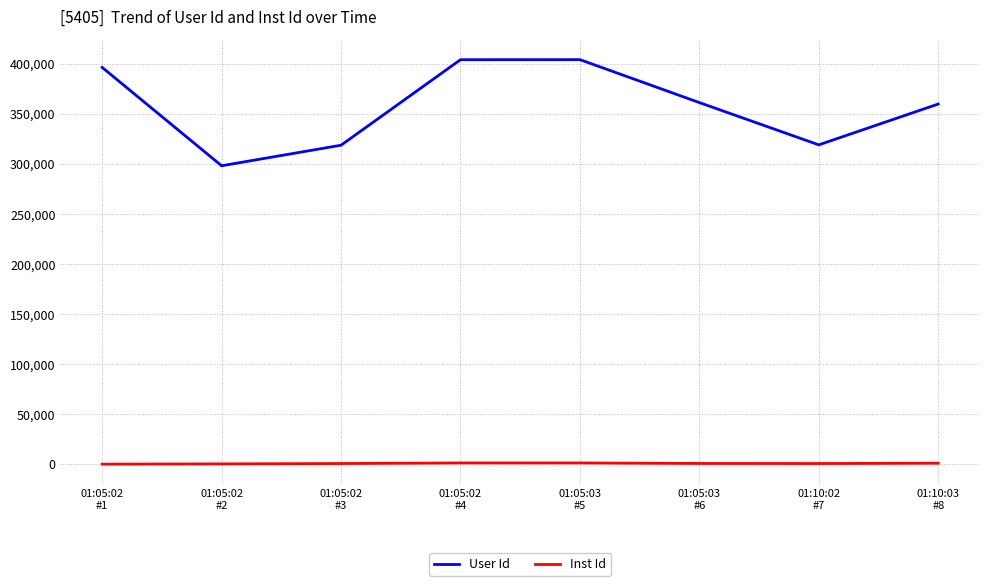

True or false: User Id and Inst Id intersect in this chart.

False